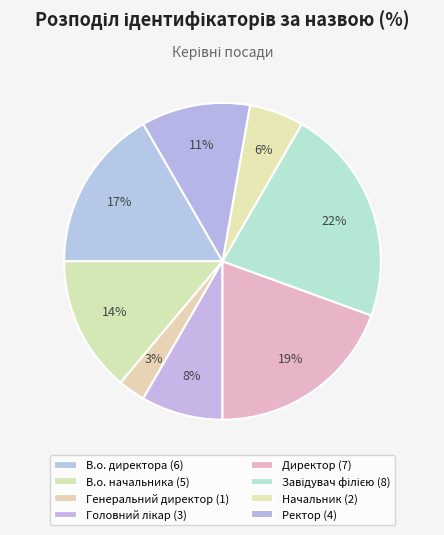

What is the change in value from В.о. начальника to Директор?

+2